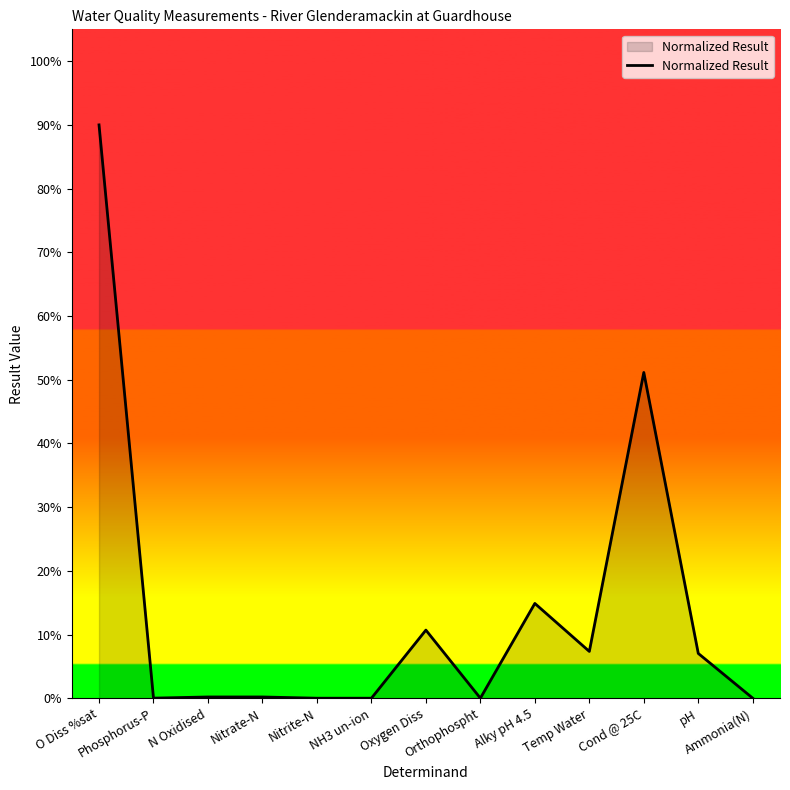

What is the difference between the maximum and minimum values?

90.0